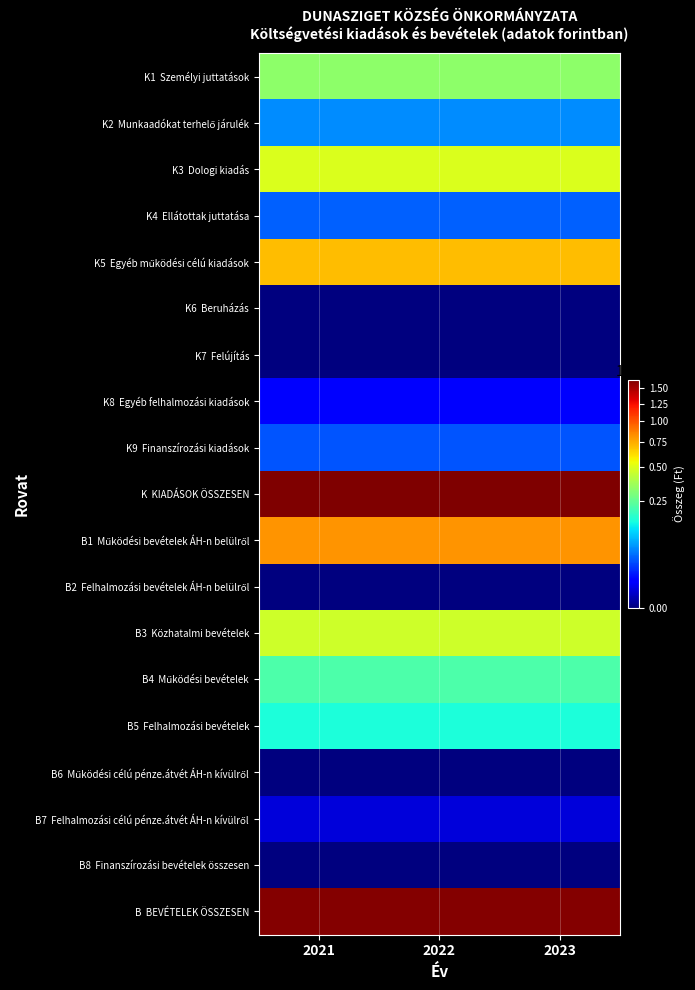

Rank the series at 2022 from highest to lowest value.

K KIADÁSOK ÖSSZESEN, B BEVÉTELEK ÖSSZESEN, B1 Működési bevételek ÁH-n belülről, K5 Egyéb működési célú kiadások, K3 Dologi kiadás, B3 Közhatalmi bevételek, K1 Személyi juttatások, B4 Működési bevételek, B5 Felhalmozási bevételek, K2 Munkaadókat terhelő járulék, K4 Ellátottak juttatása, K9 Finanszírozási kiadások, K8 Egyéb felhalmozási kiadások, B7 Felhalmozási célú pénze.átvét ÁH-n kívülről, K6 Beruházás, K7 Felújítás, B2 Felhalmozási bevételek ÁH-n belülről, B6 Működési célú pénze.átvét ÁH-n kívülről, B8 Finanszírozási bevételek összesen